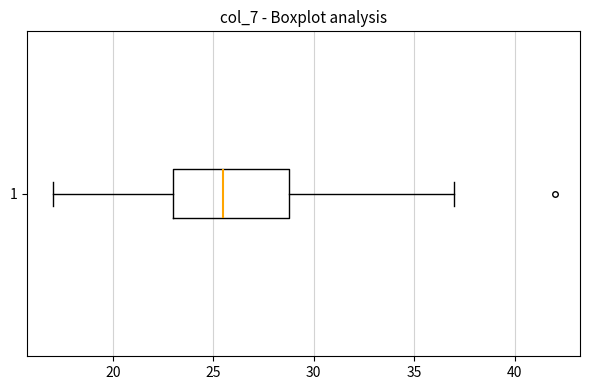

Where is the left edge of the box at y = 1 on the x-axis? The values are not printed on the chart, so give them approximately, as read against the axis.

23.0